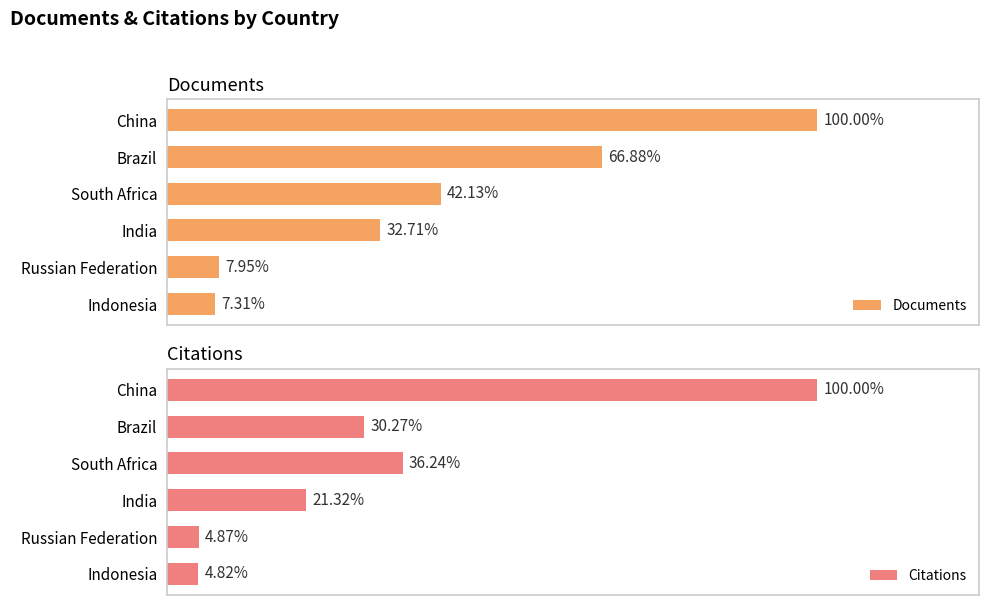

Count the number of categories in the chart.

6